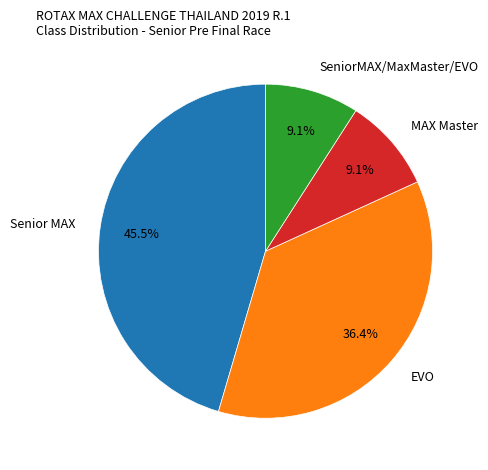

Is there any slice that represents more than half of the pie?

No